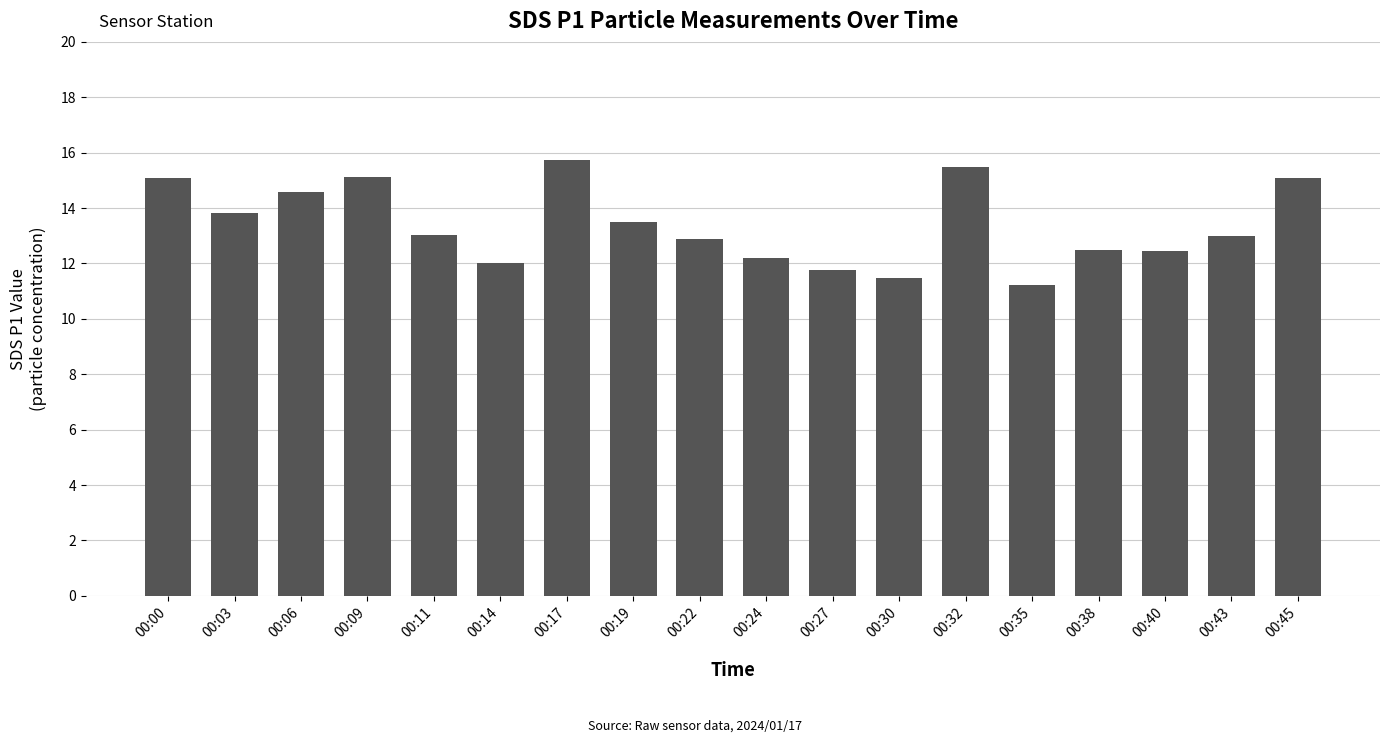

True or false: the data shows 15.1 at 00:09.

True